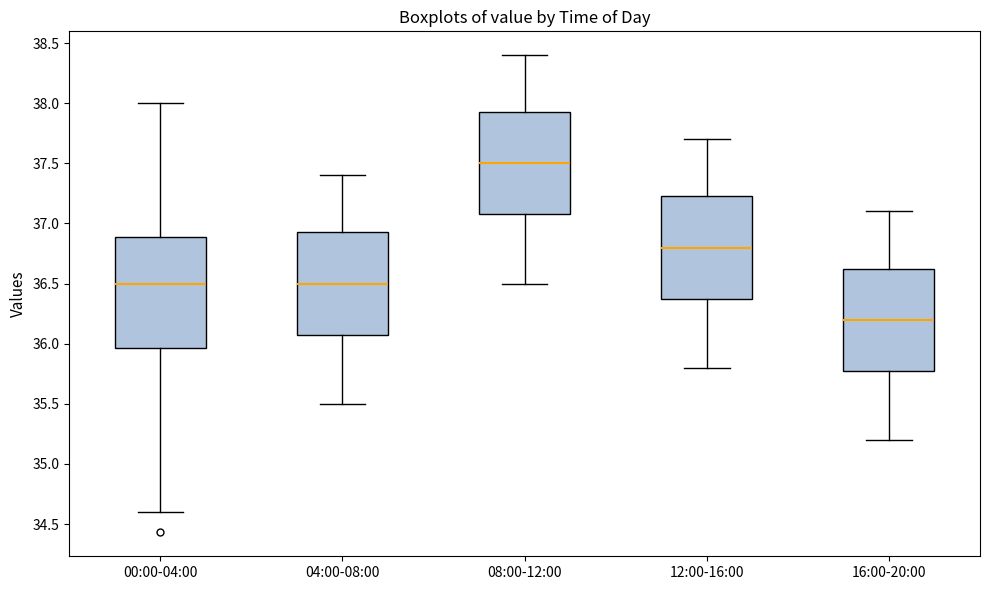

Which box is the tallest, from its lower edge to its upper edge?

00:00-04:00